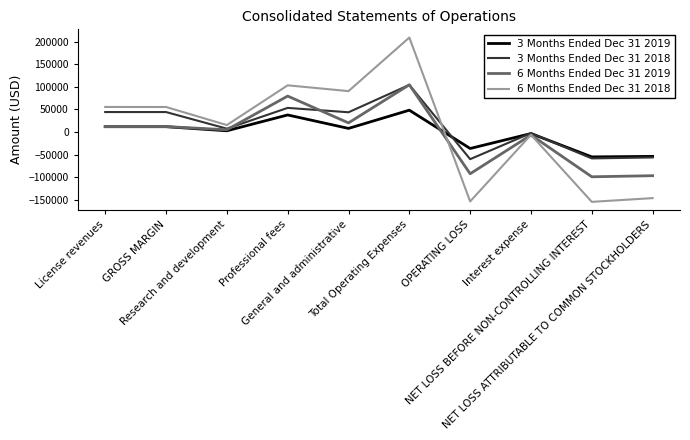

Which series has the largest total across all categories?

3 Months Ended Dec 31 2018